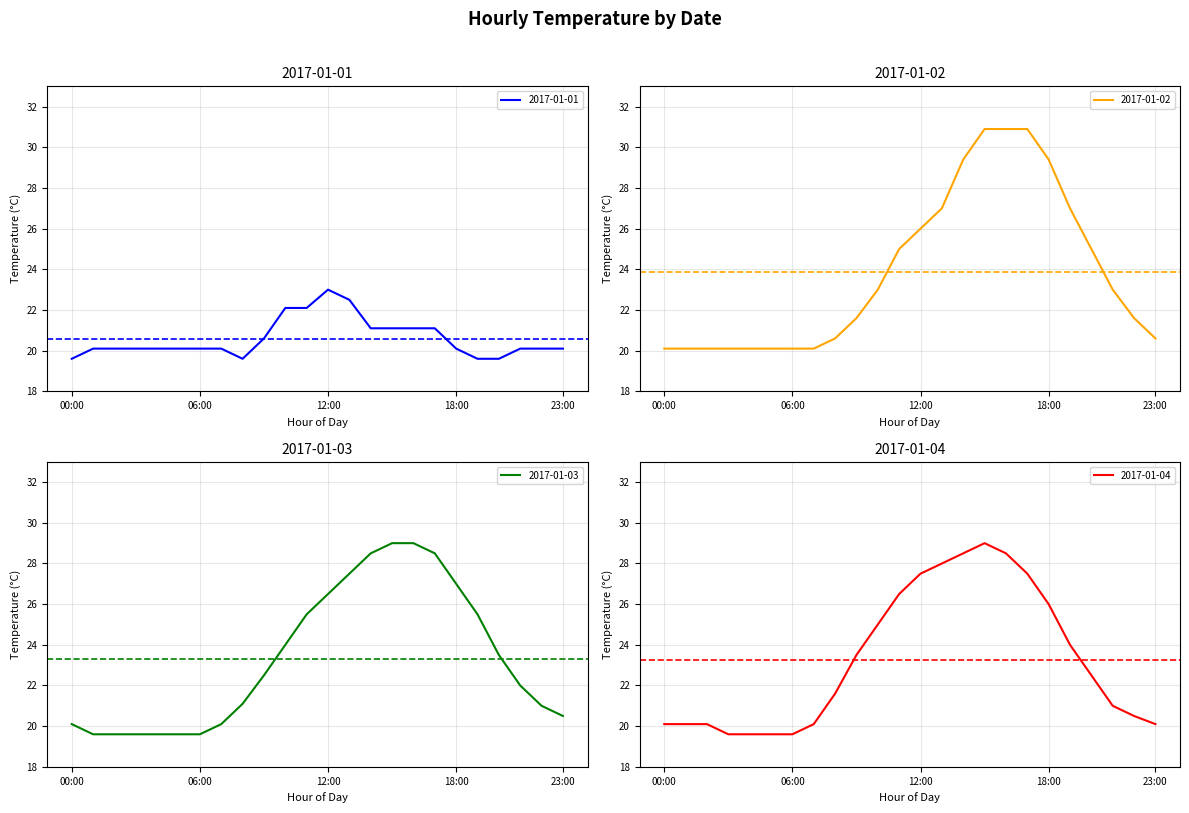

What is the maximum value for 2017-01-03?

29.0